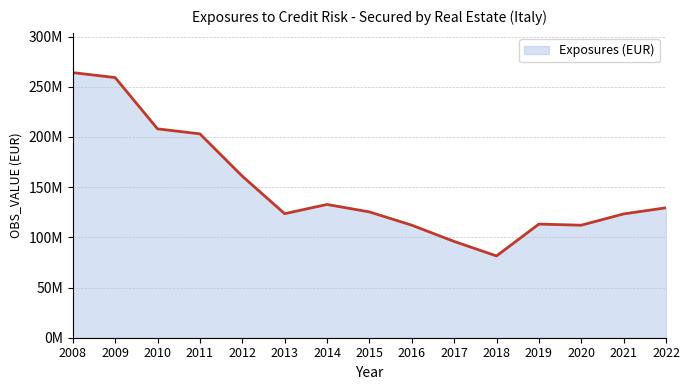

Does the chart have visible grid lines?

Yes